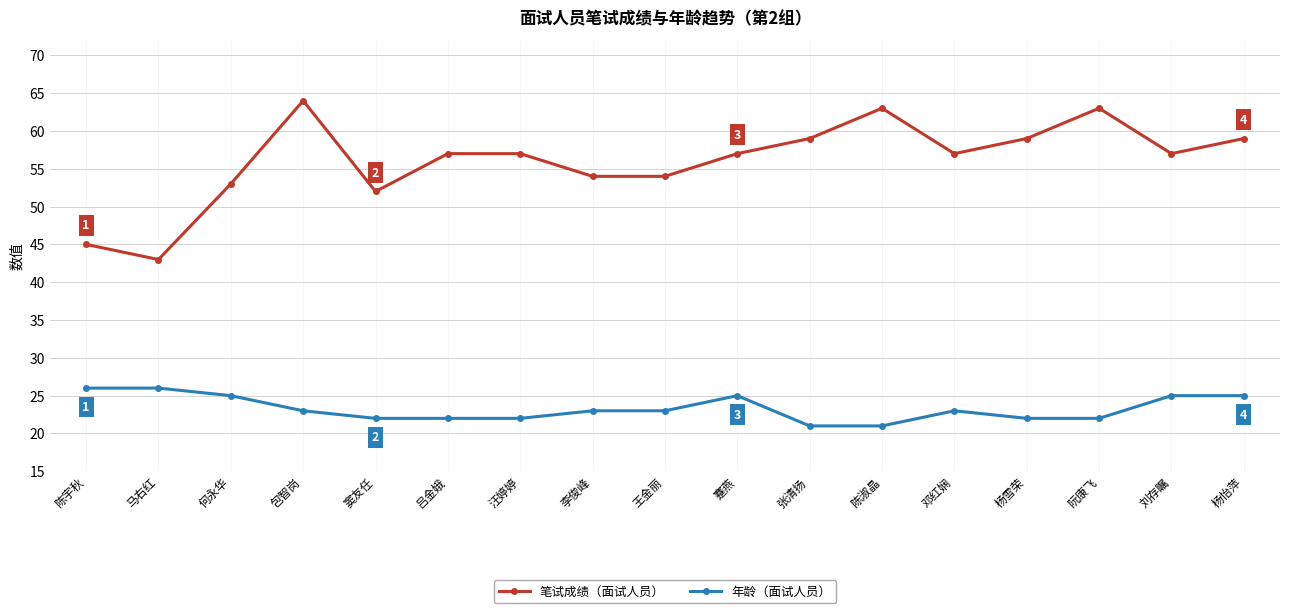

What is the spread (max minus min) of values at 窦友任?

30